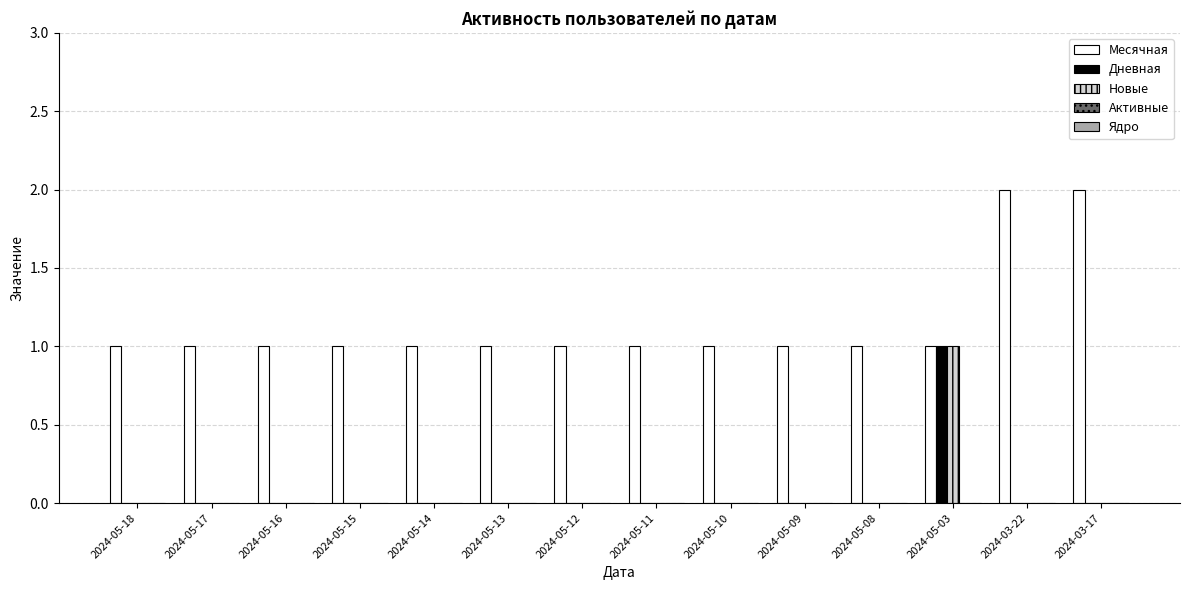

How many groups of bars are there?

14